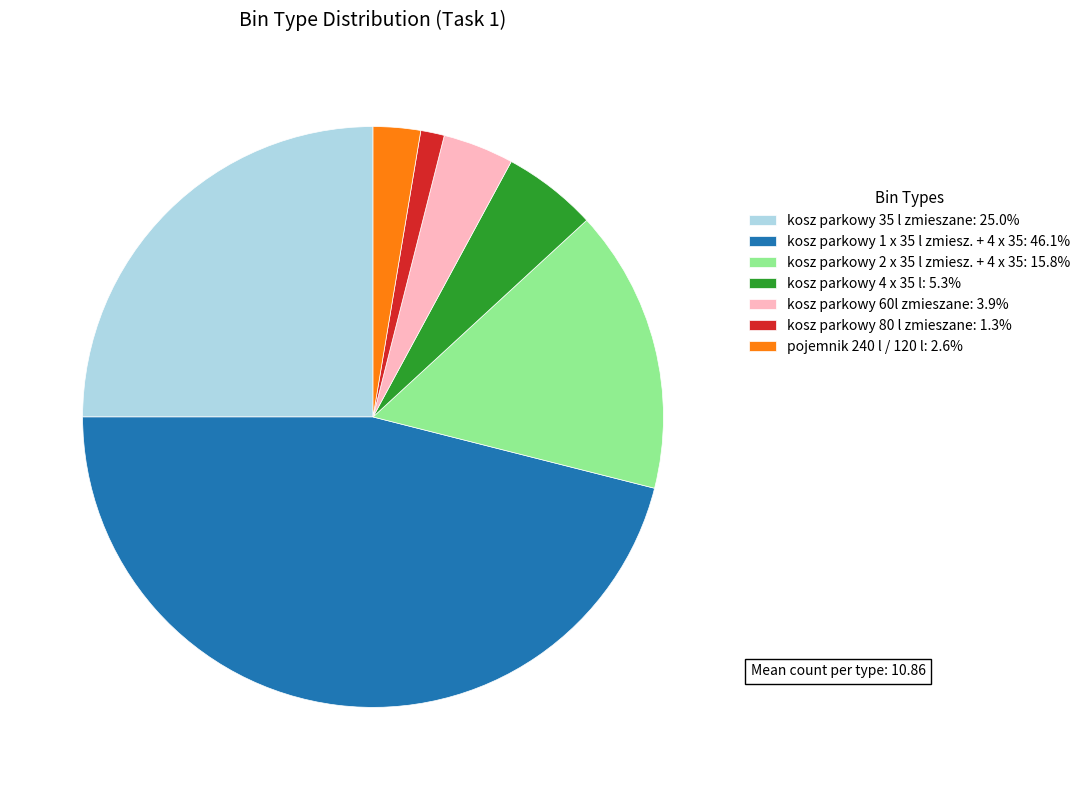

The kosz parkowy 35 l zmieszane slice represents 25% of the pie. True or false?

True